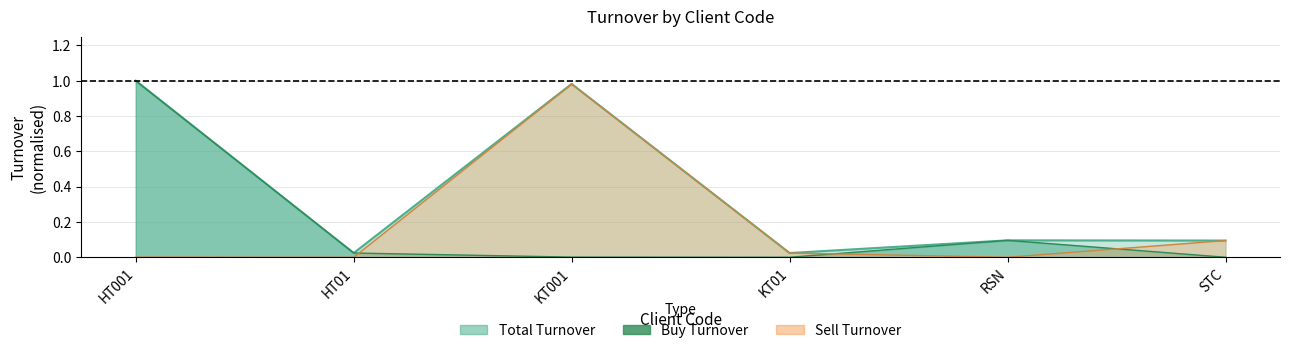

What is the highest value of the Sell Turnover series?

1.0